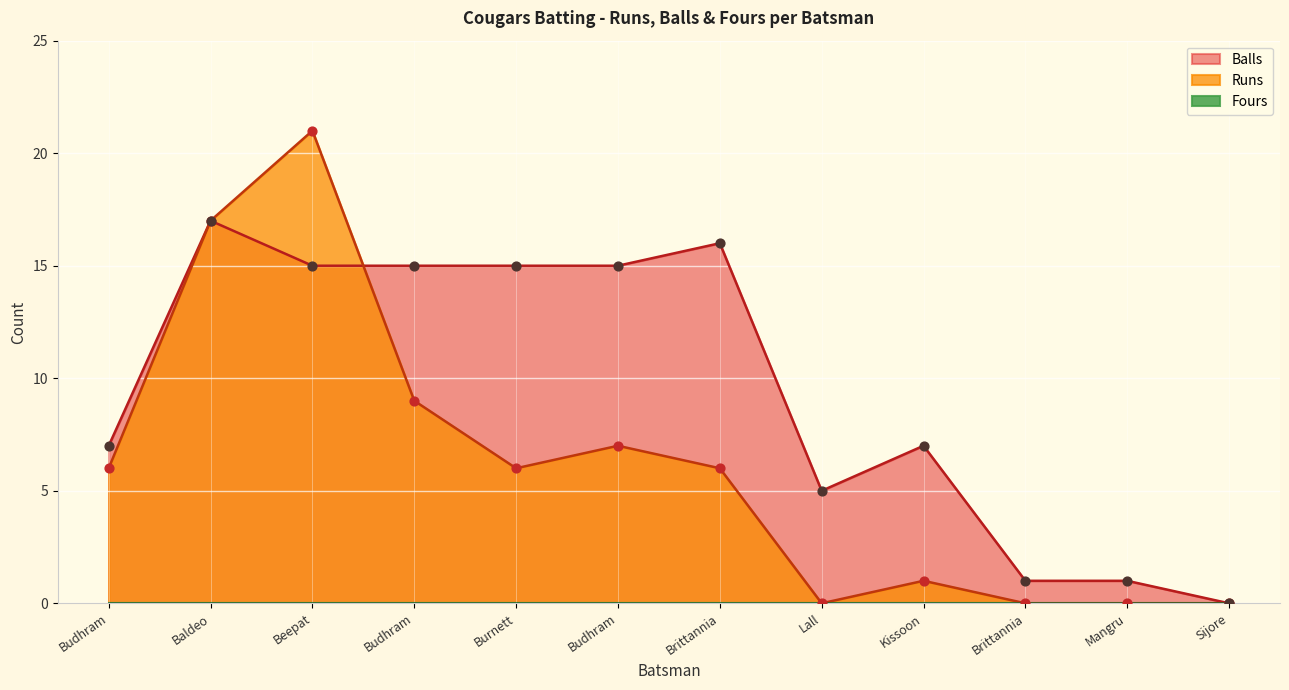

Is the value of Balls at Lall greater than the value of Runs at Lall?

Yes